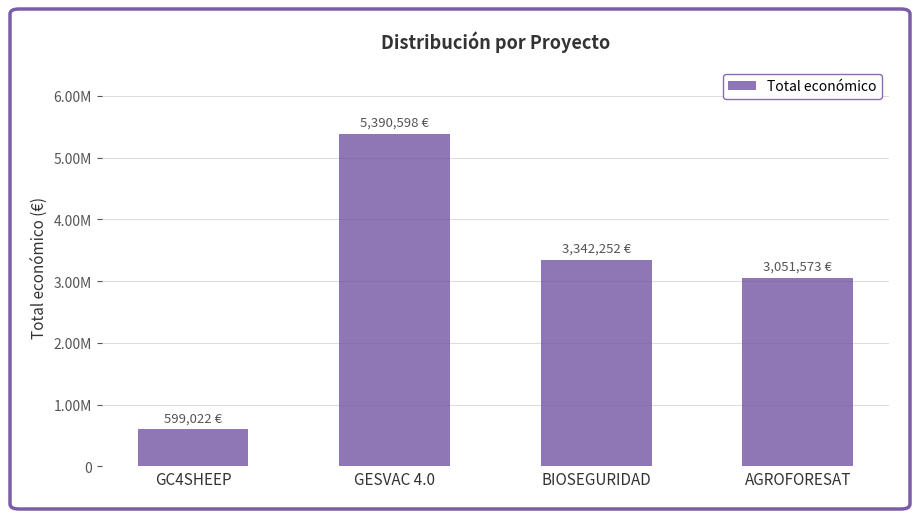

What value does the data have at AGROFORESAT, to the nearest 100?

3051600